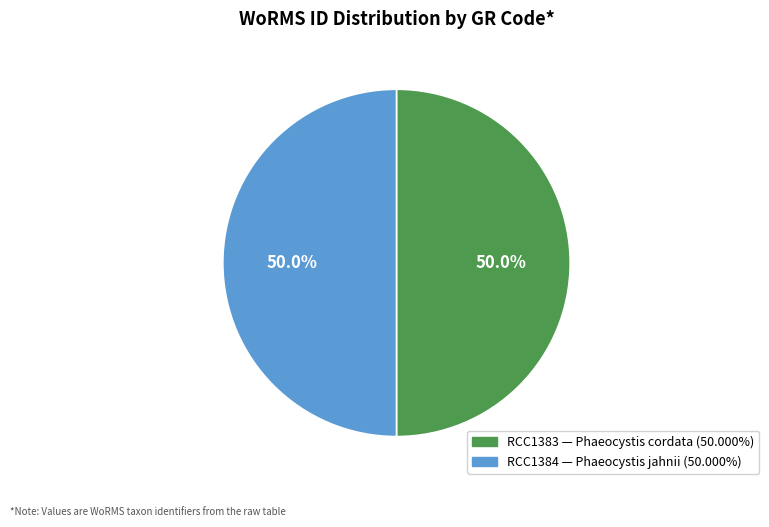

Approximately how many times larger is the value at RCC1383 compared to RCC1384?

1.0